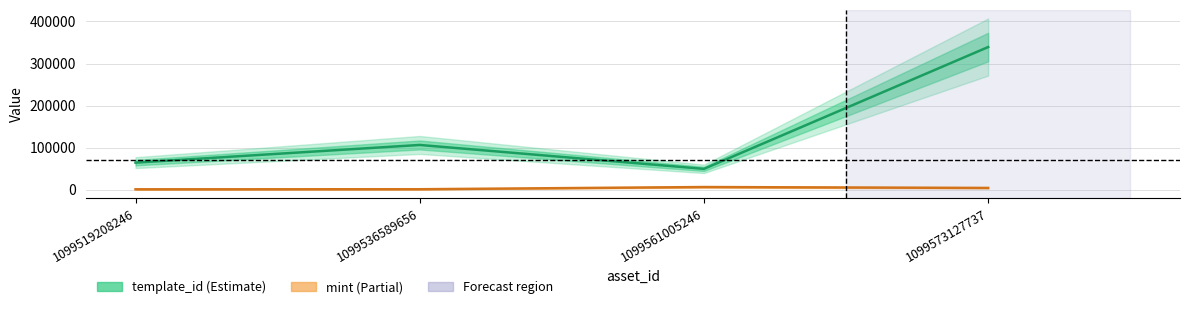

What is the value of the mint point at the 2nd from the left?

1449